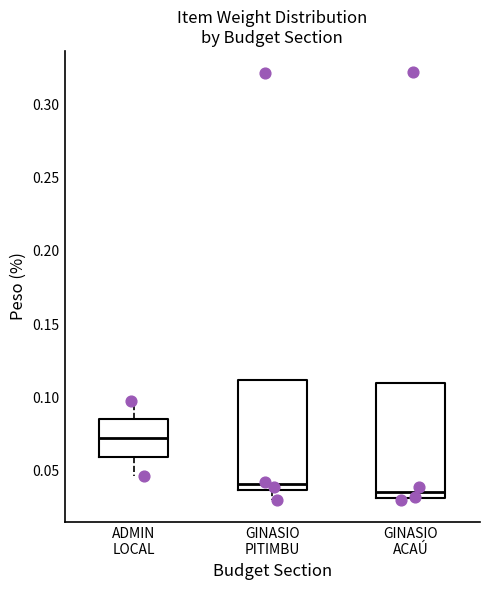

Where does the median line of the box for GINASIO PITIMBU sit on the y-axis? The values are not printed on the chart, so give them approximately, as read against the axis.

0.040